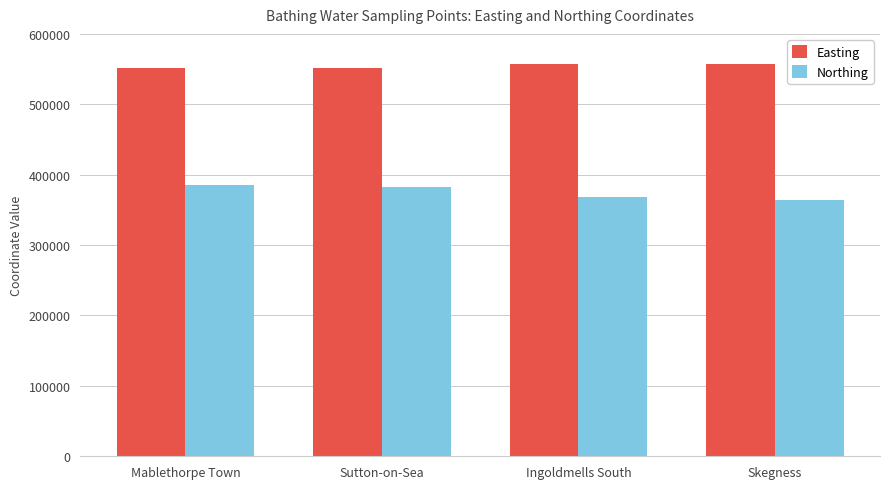

What position from the right is Skegness?

1